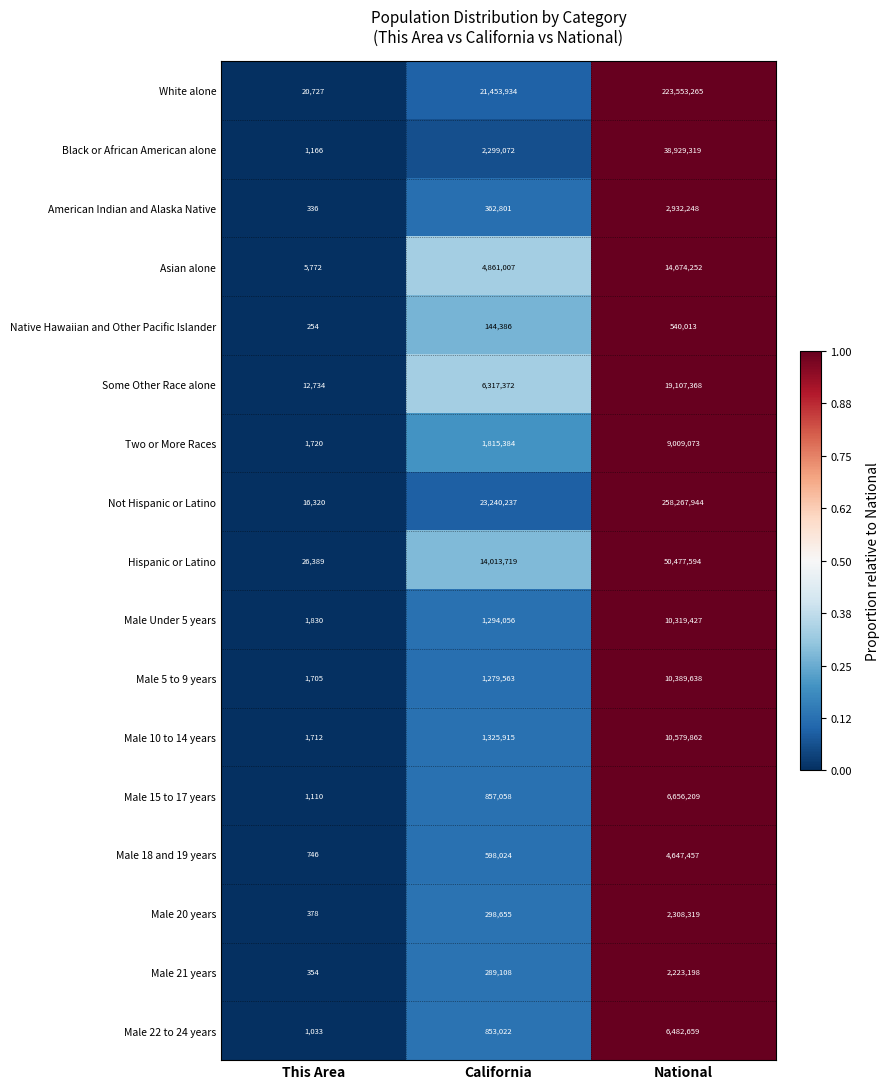

Is the value of Male 10 to 14 years at California greater than the value of Hispanic or Latino at National?

No